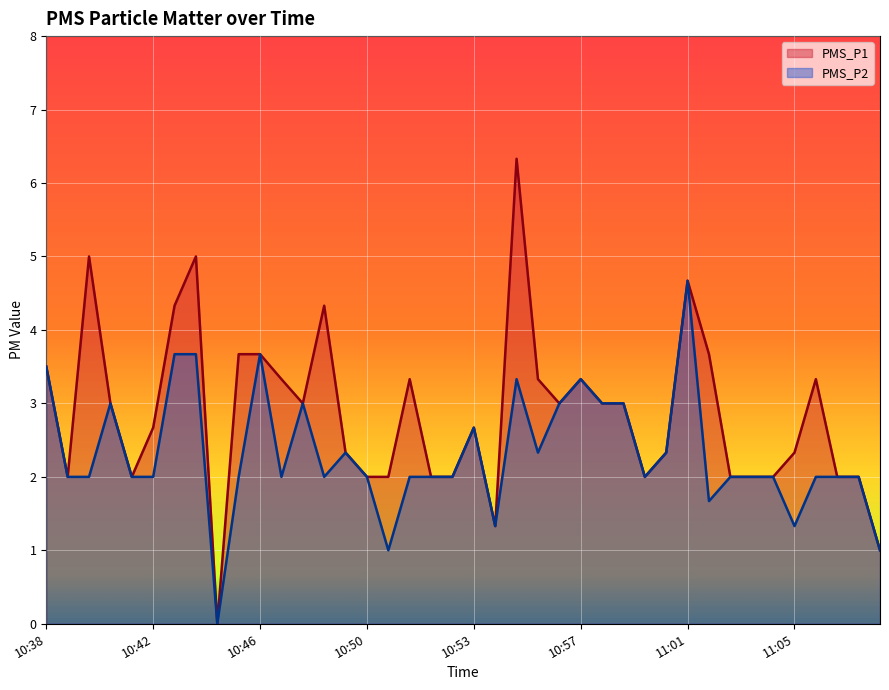

What is the average value of the PMS_P1 series?

2.9